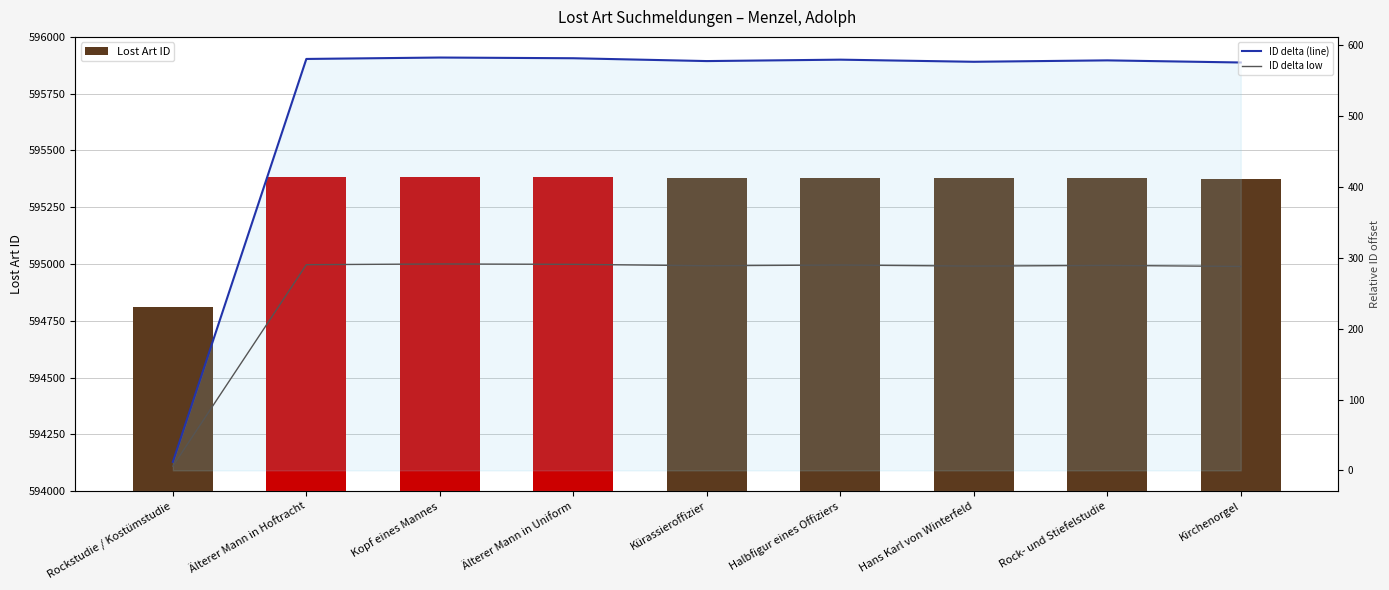

Where is ID delta low nearest to the value 148?

Kirchenorgel